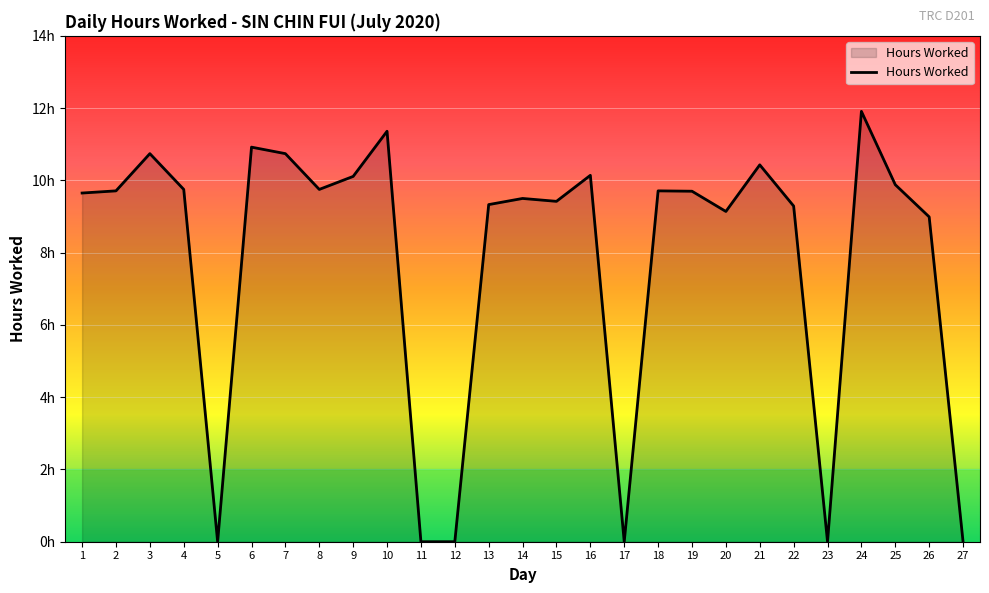

List the labels in order of value, smallest first.

5, 11, 12, 17, 23, 27, 26, 20, 22, 13, 15, 14, 1, 19, 2, 18, 4, 8, 25, 9, 16, 21, 3, 7, 6, 10, 24